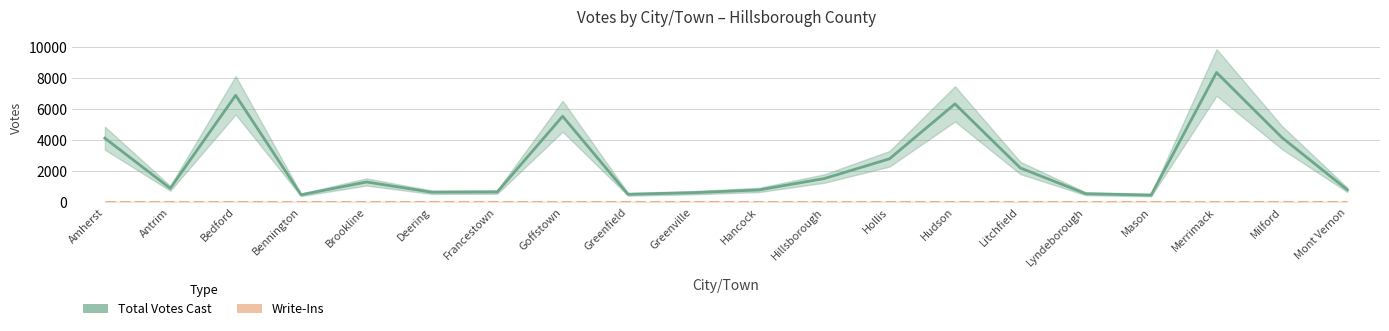

True or false: Total Votes Cast and Write-Ins cross at least once.

False